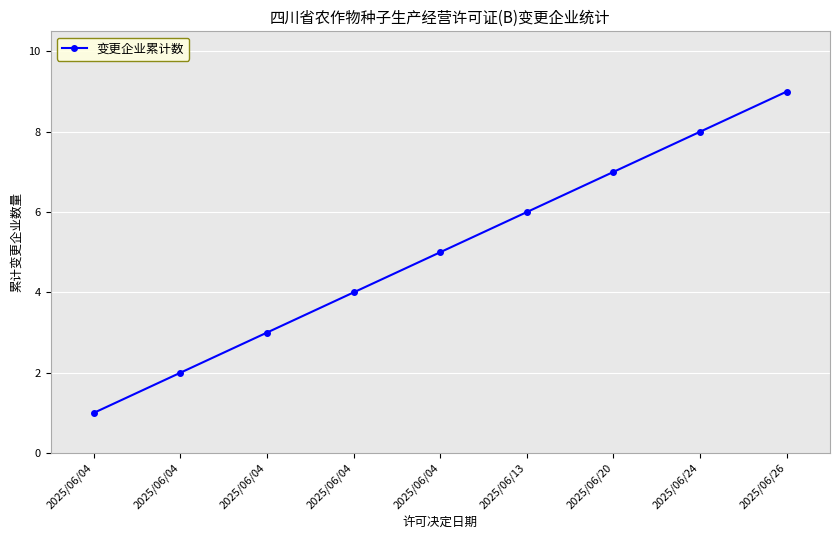

What is the value of the 7th point from the left?

7